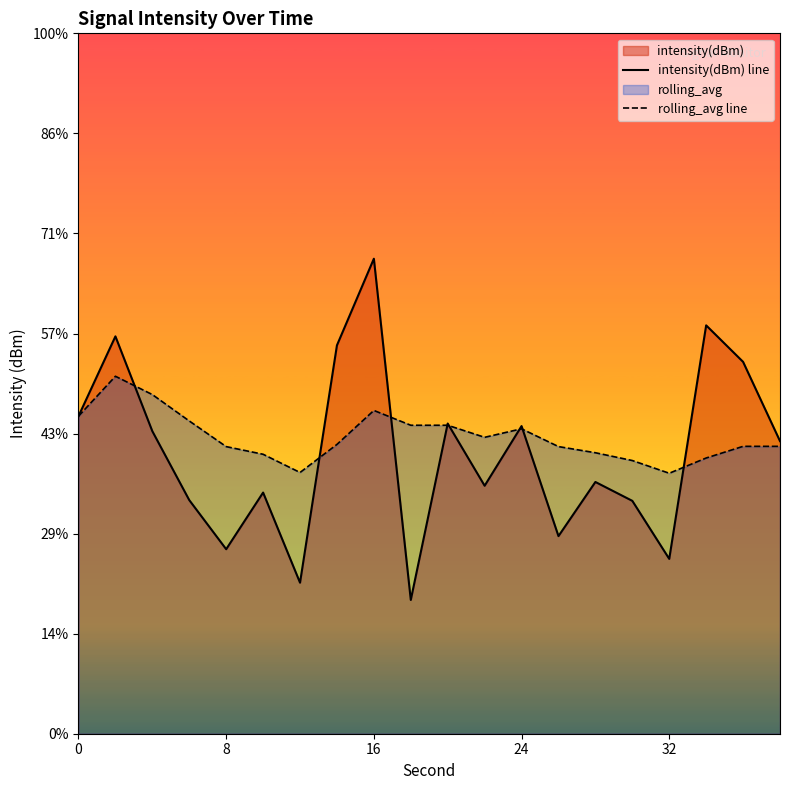

Rank the series by their maximum value, from lowest to highest.

rolling_avg line, intensity(dBm) line